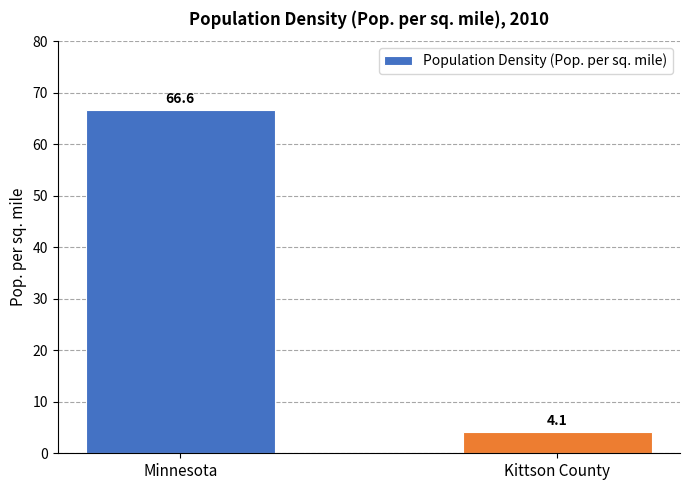

Is it true that the value at Kittson County is 4.1?

True